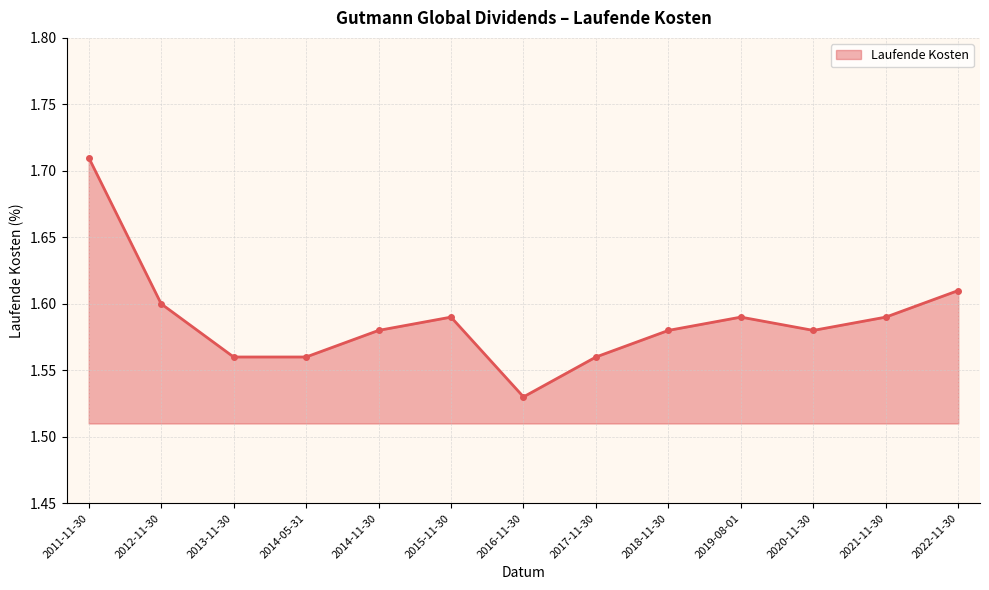

What is the sum of the values at 2016-11-30 and 2011-11-30?

3.2